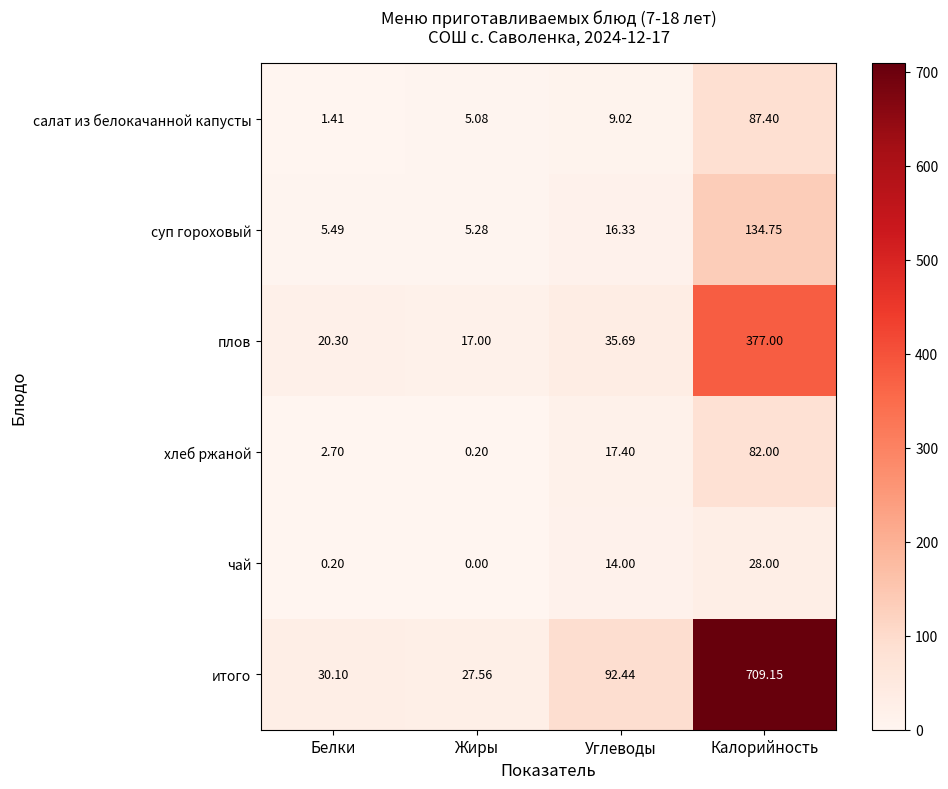

Which series changed the most between Белки and Калорийность?

итого